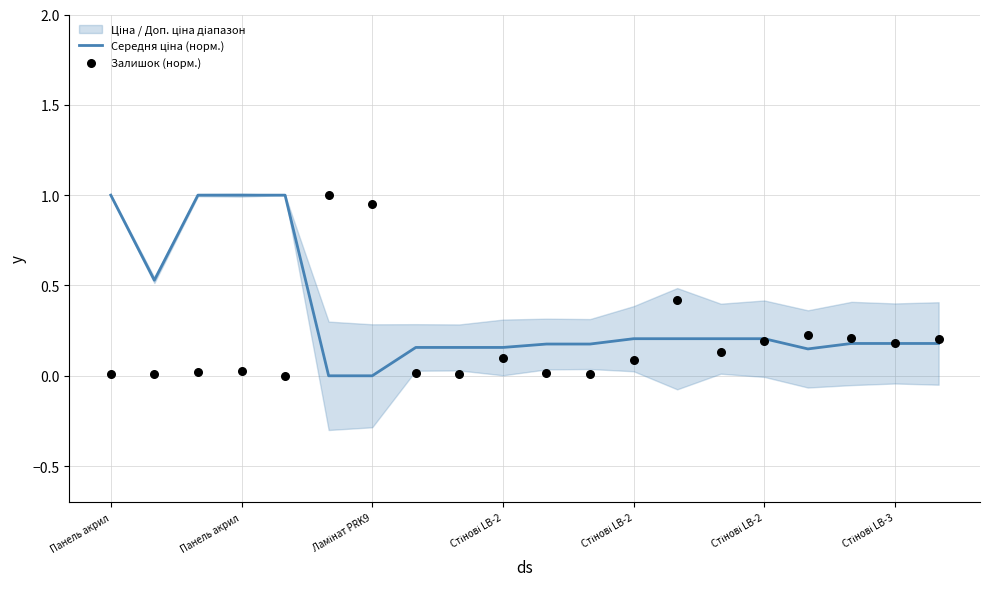

Which series has the largest total across all categories?

Середня ціна (норм.)